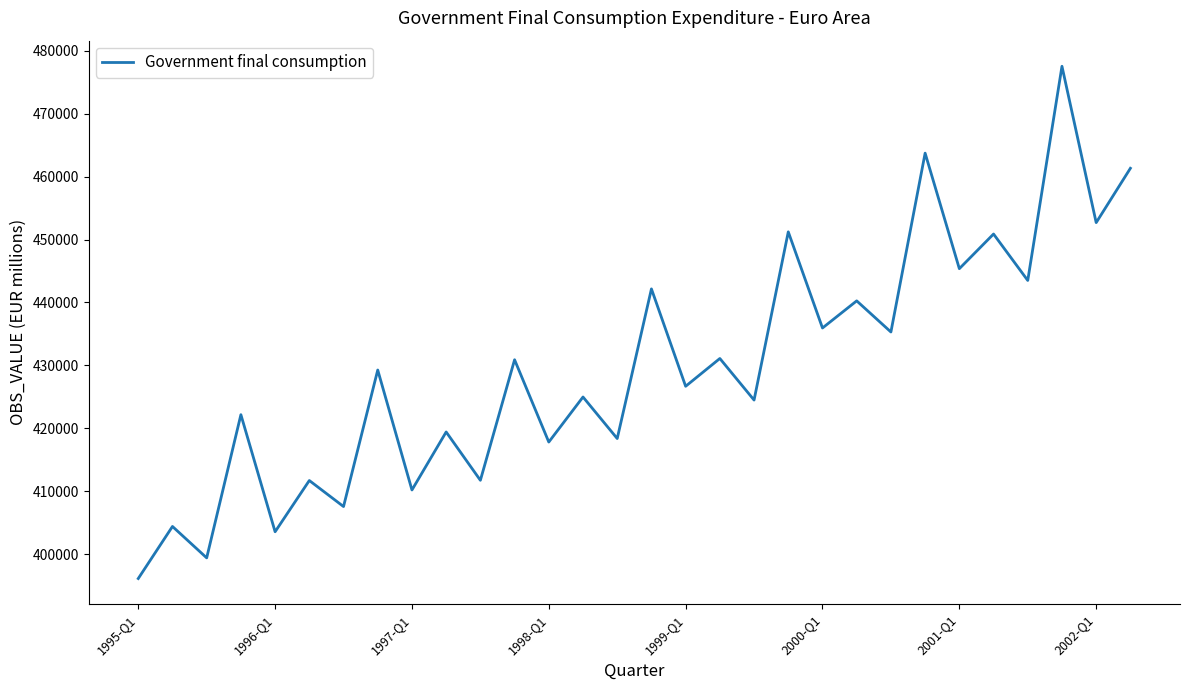

What is the minimum value shown in the chart?

396124.8